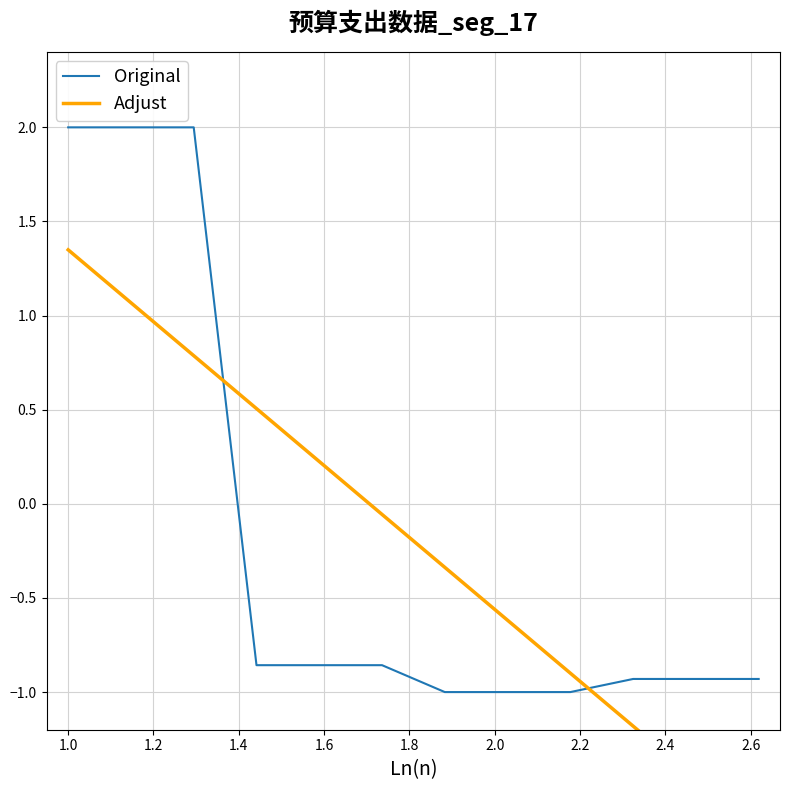

At how many categories does at least one series exceed 0?

5